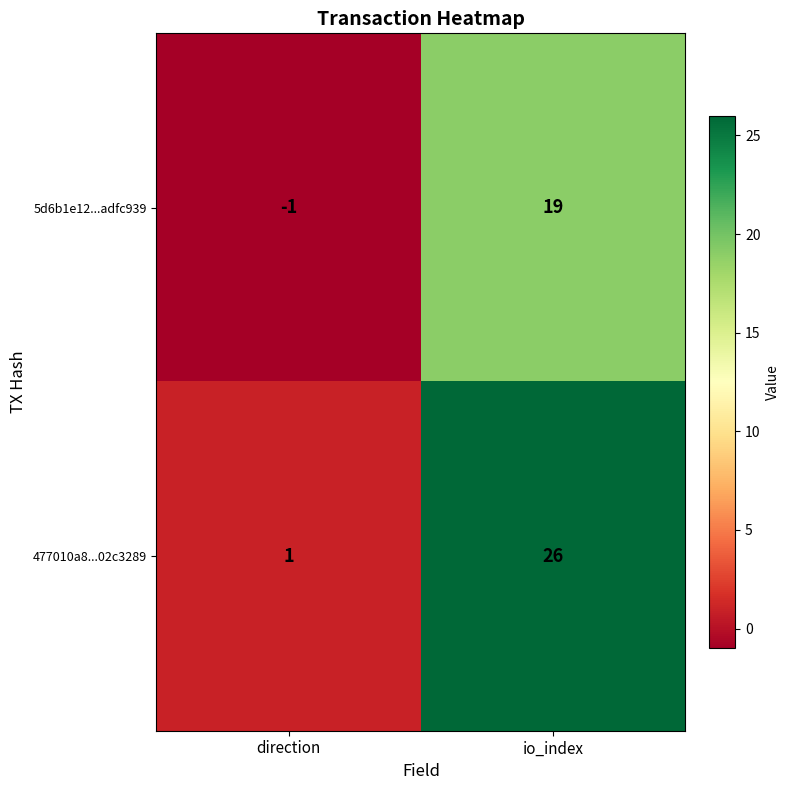

Reading left to right, list all the values displayed in this chart.

5d6b1e12...adfc939: -1	19
477010a8...02c3289: 1	26